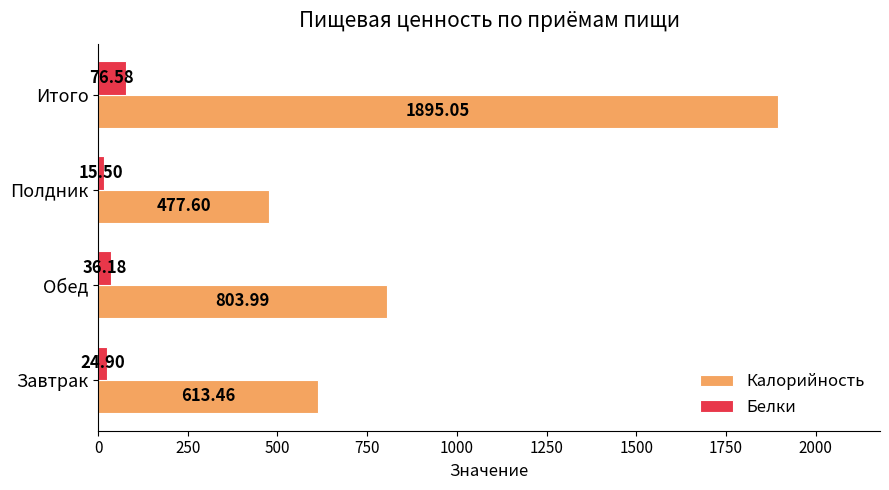

What is the difference between the Калорийность values at Обед and Полдник?

326.4